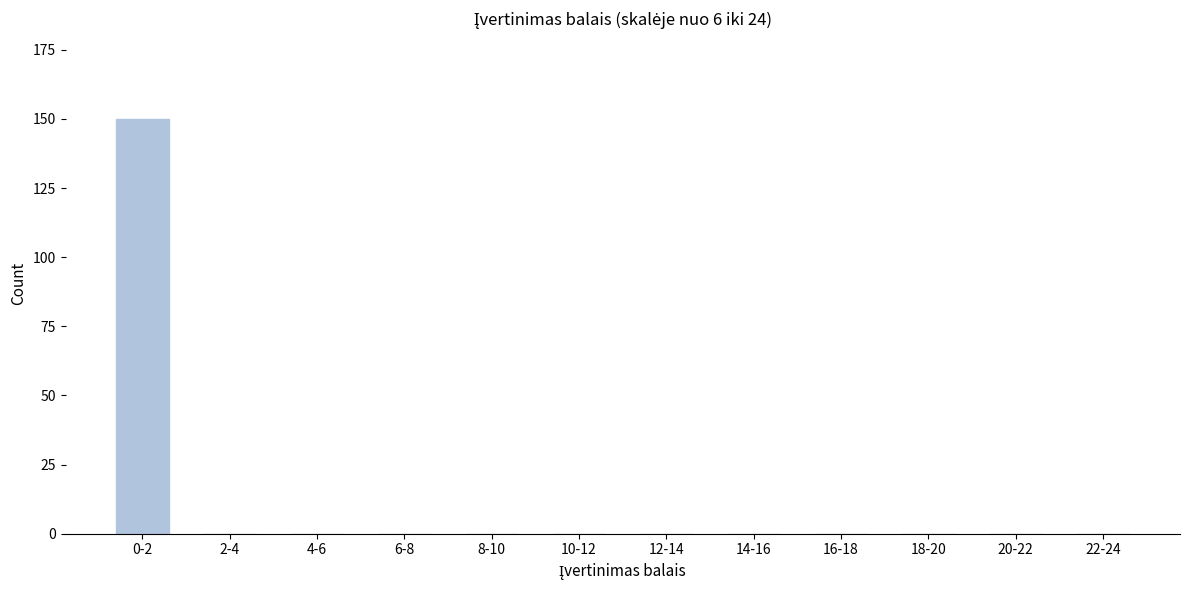

Reading right to left, transcribe all the data shown in this chart.

22-24=0	20-22=0	18-20=0	16-18=0	14-16=0	12-14=0	10-12=0	8-10=0	6-8=0	4-6=0	2-4=0	0-2=150